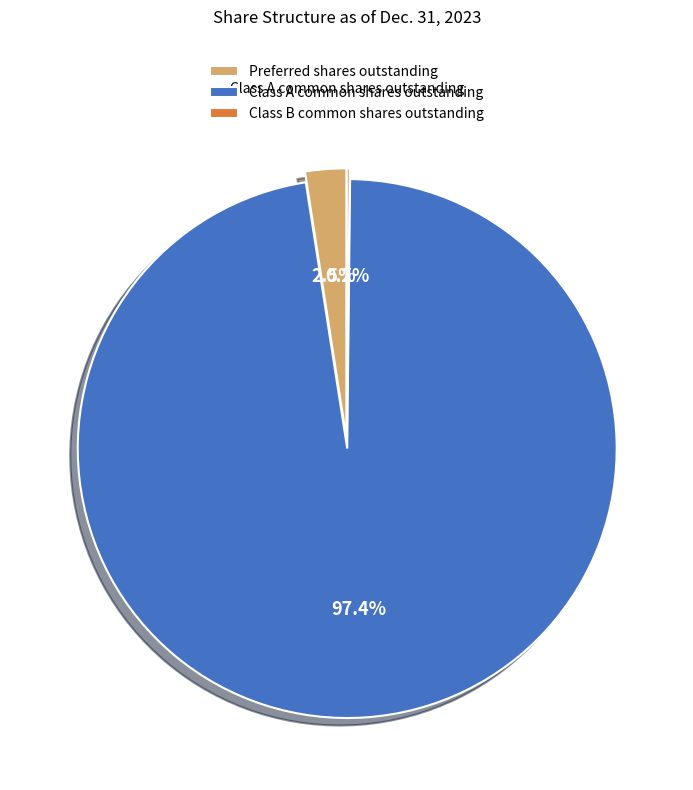

To the nearest percent, what is the difference between the Class A common shares outstanding and Preferred shares outstanding slice percentages?

95%